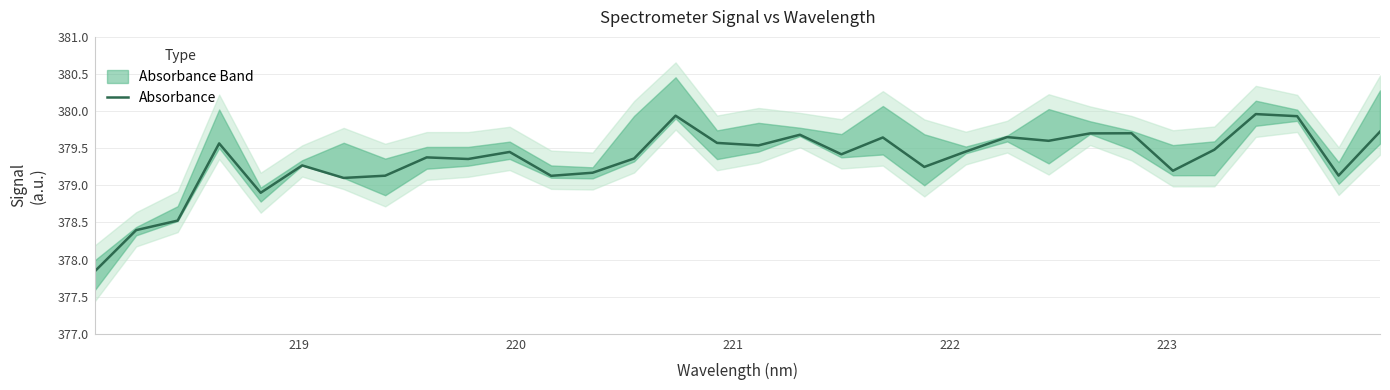

What is the minimum value for Absorbance?

377.8